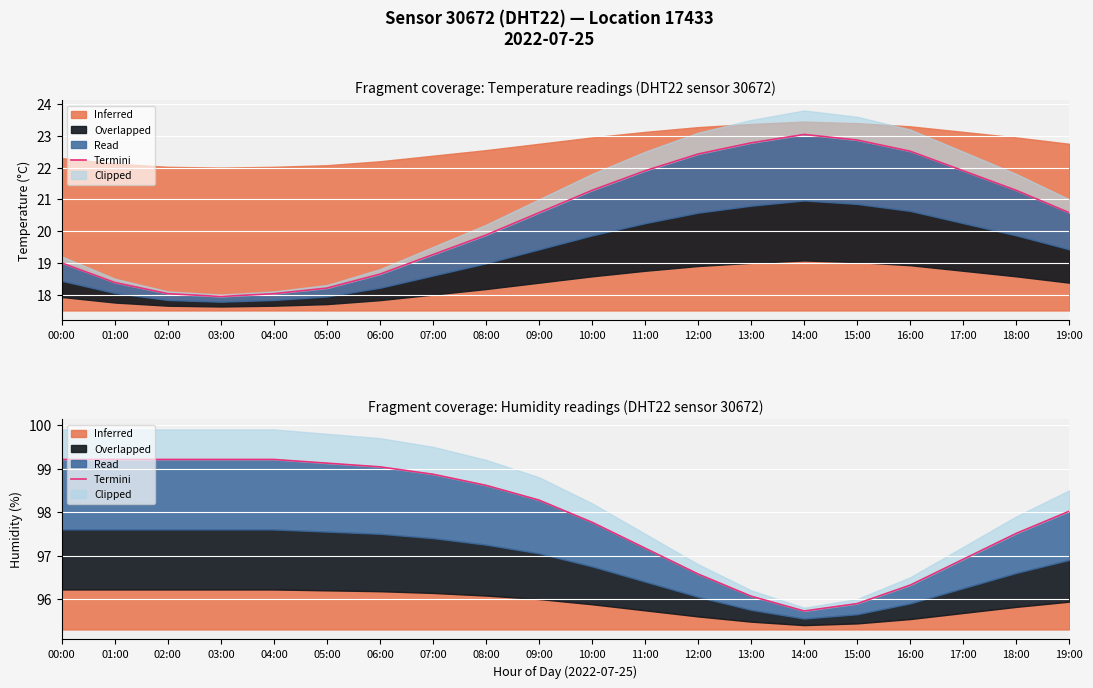

How many interior local valleys (lower than both neighbors) does the data have?

1